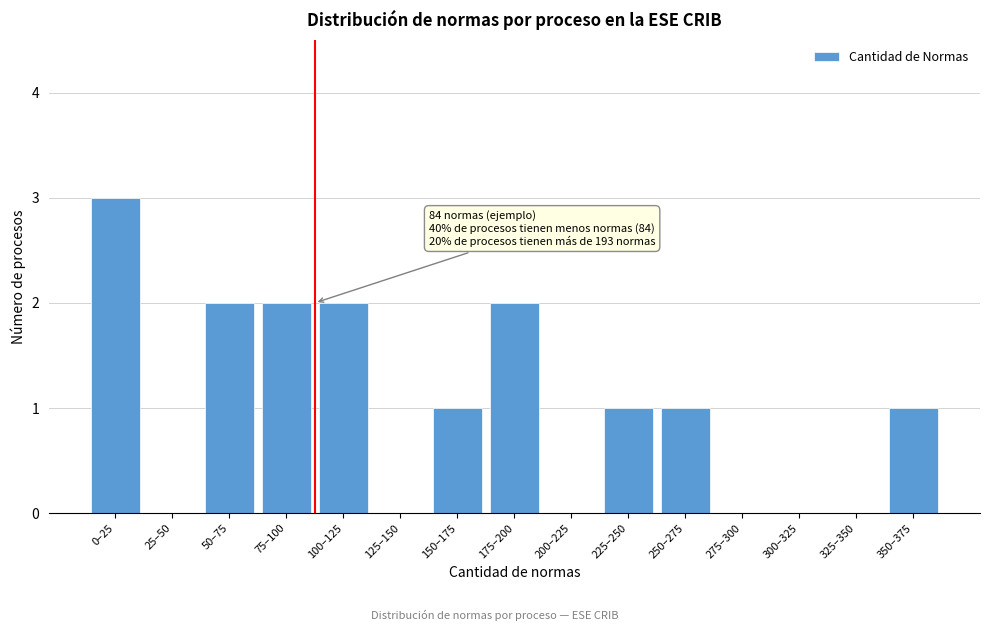

Reading left to right, extract all data points from this chart.

0–25=3	25–50=0	50–75=2	75–100=2	100–125=2	125–150=0	150–175=1	175–200=2	200–225=0	225–250=1	250–275=1	275–300=0	300–325=0	325–350=0	350–375=1